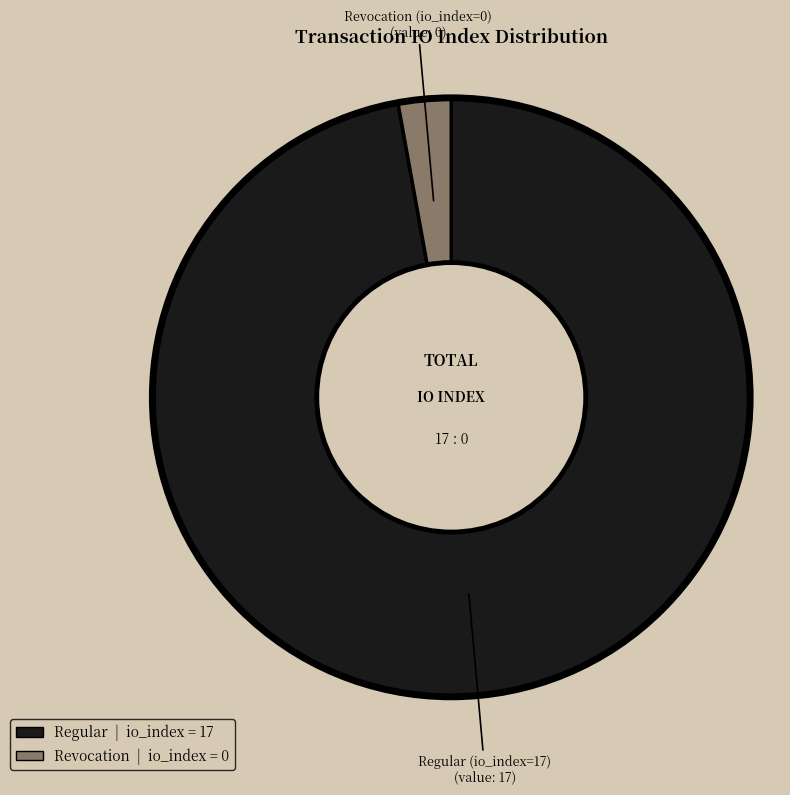

Is there a majority slice in this chart?

Yes